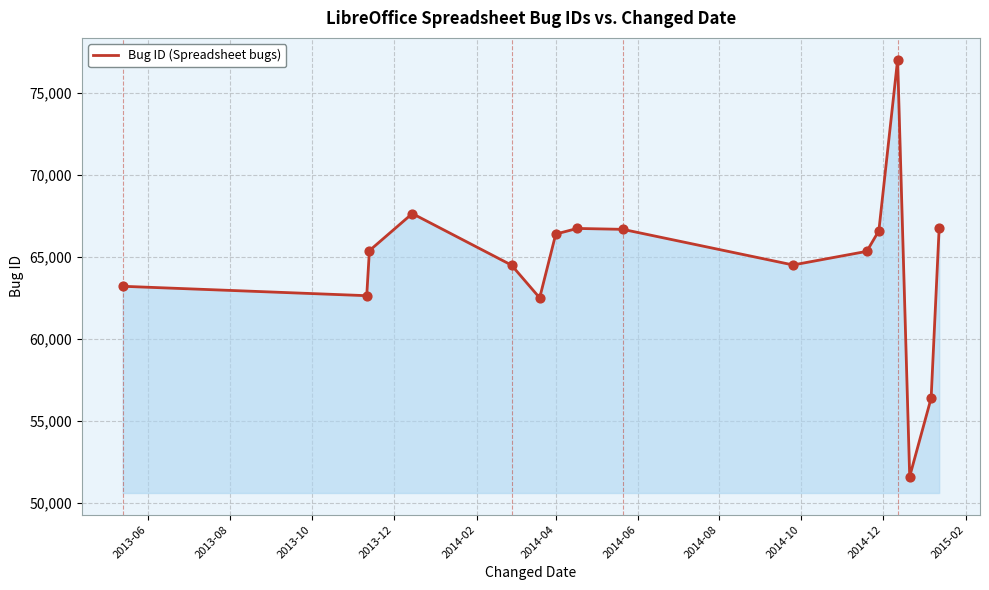

What is the difference between the maximum and minimum values?

25394